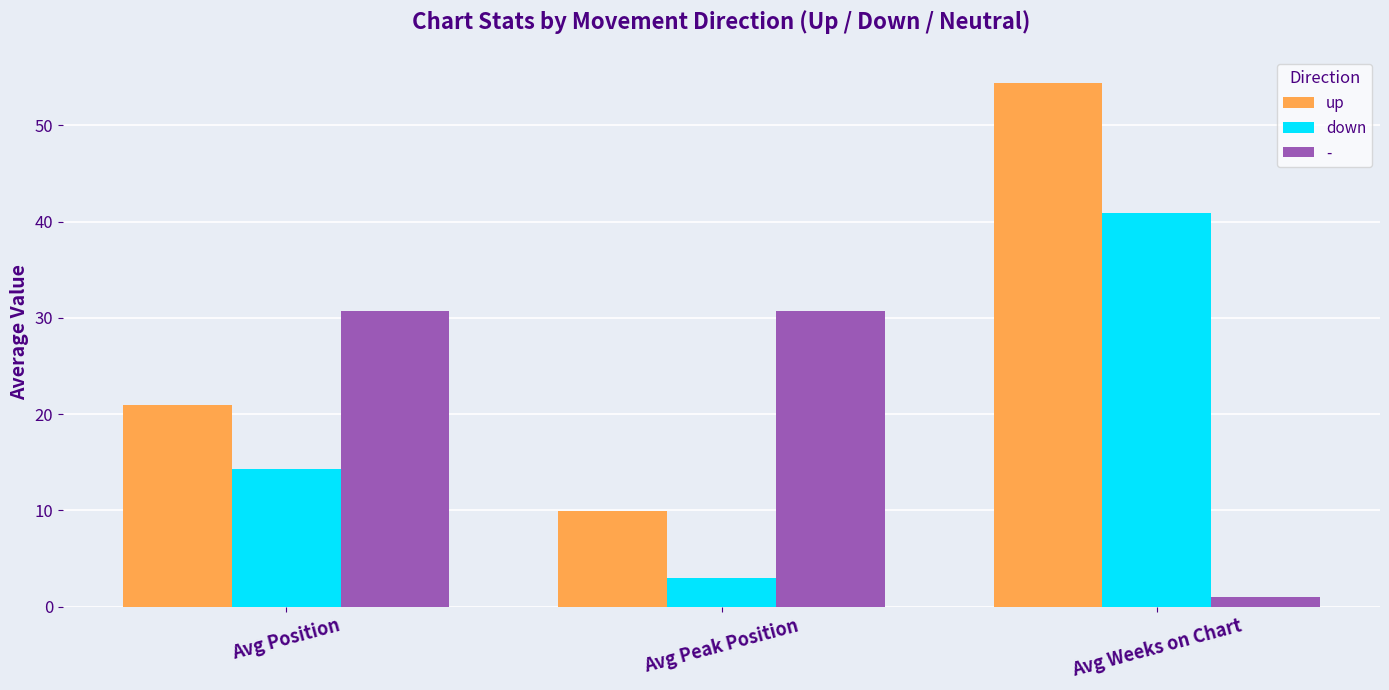

What is the label of the 3rd bar from the right?

Avg Position